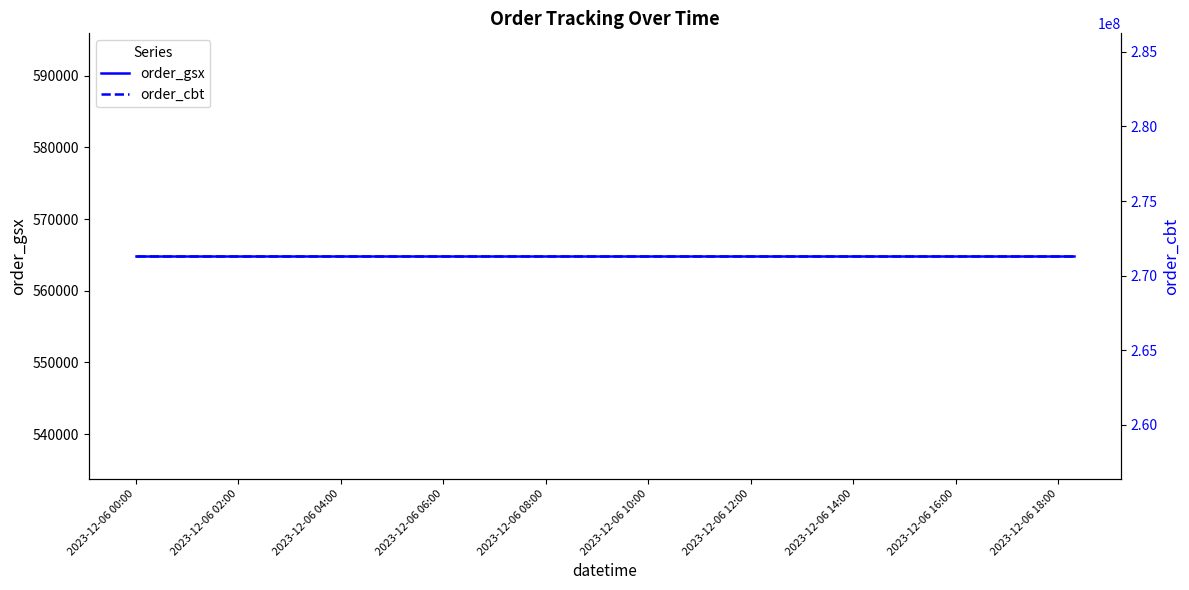

Rank the series at 2023-12-06 04:00 from lowest to highest value.

order_gsx, order_cbt